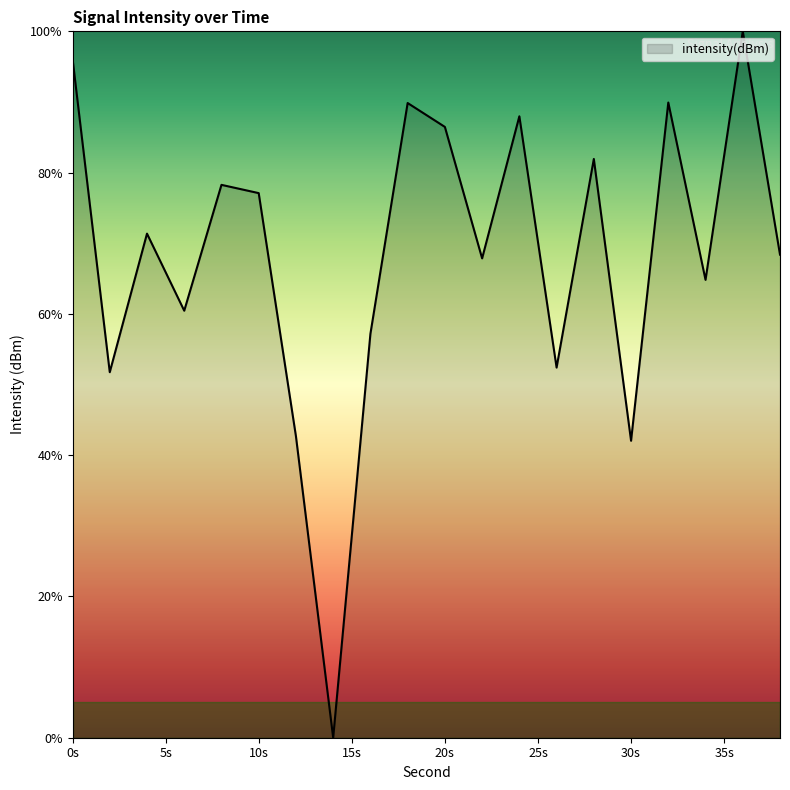

What is the difference between the maximum and minimum values?

100.0